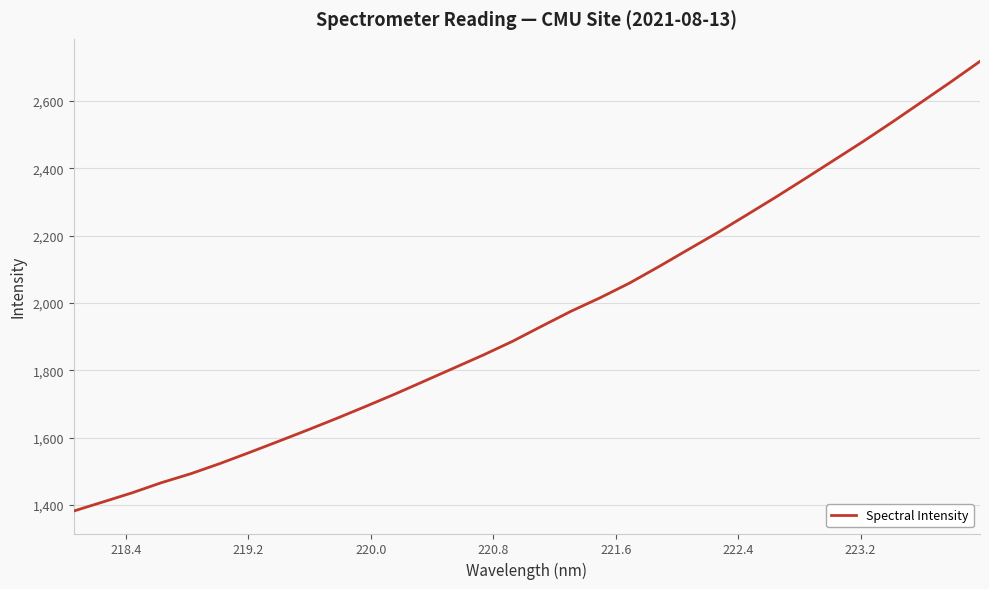

What is the difference between the maximum and minimum values?

1335.0